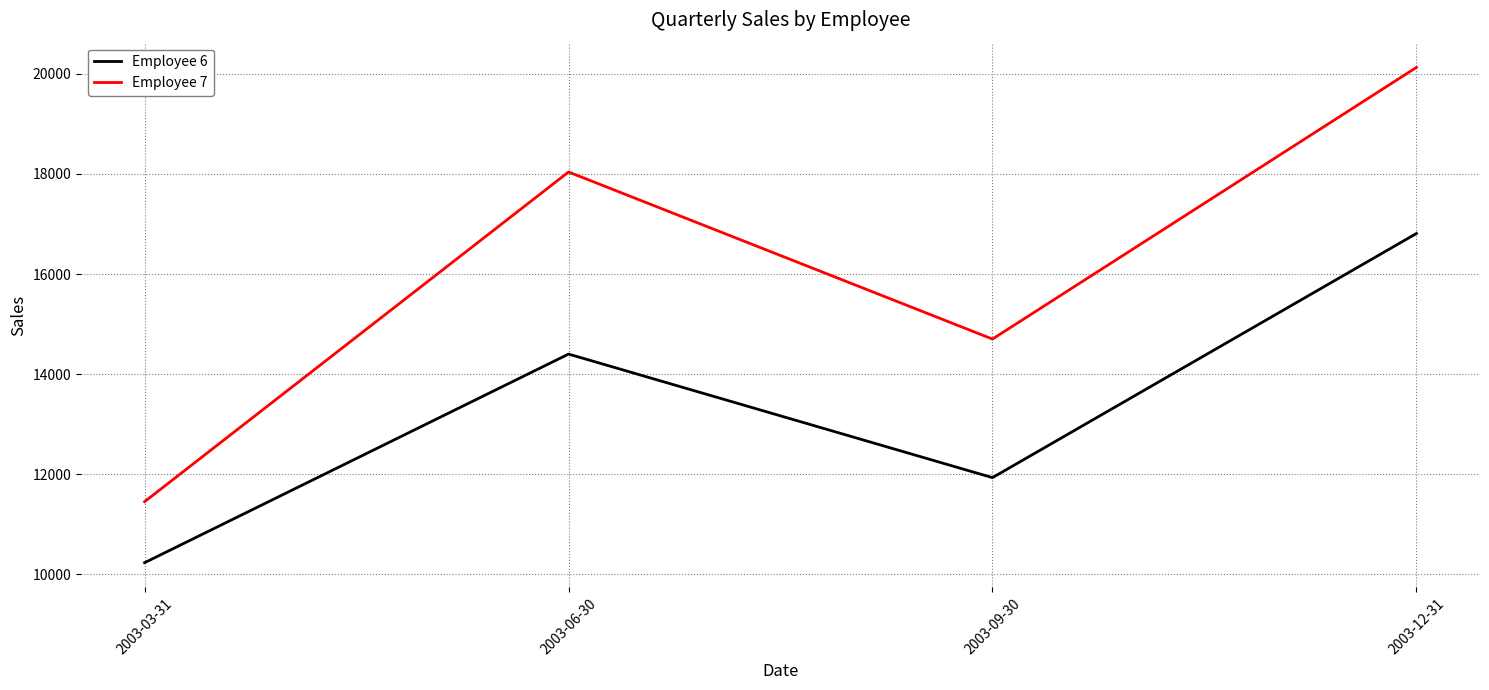

What is the smallest value displayed?

10230